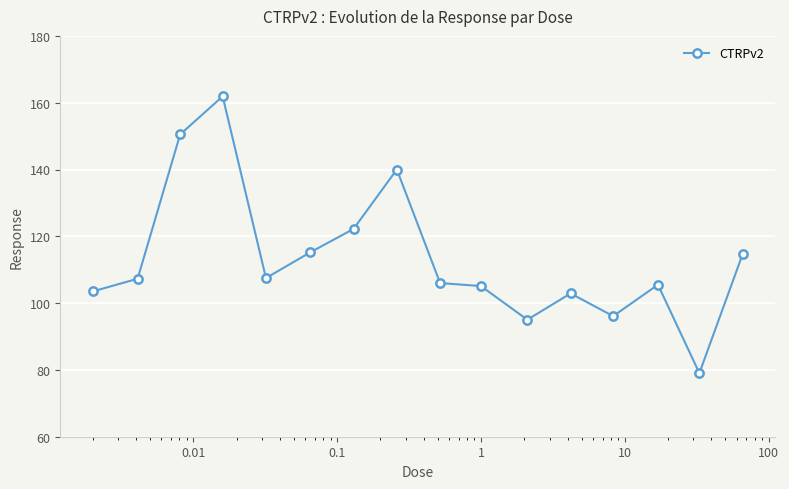

What is the maximum value shown in the chart?

161.9